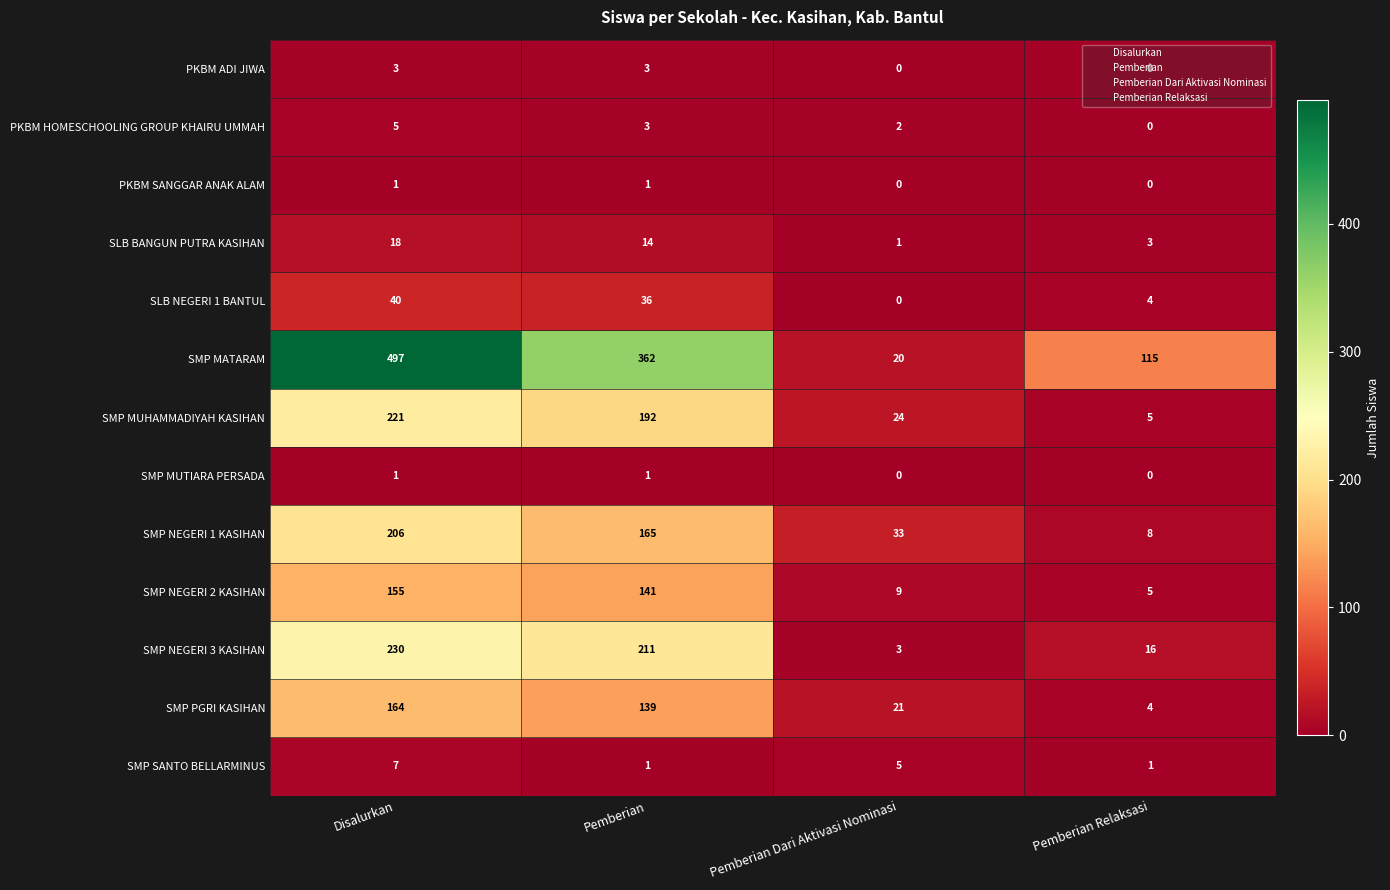

Which series has the largest range (max minus min)?

SMP MATARAM